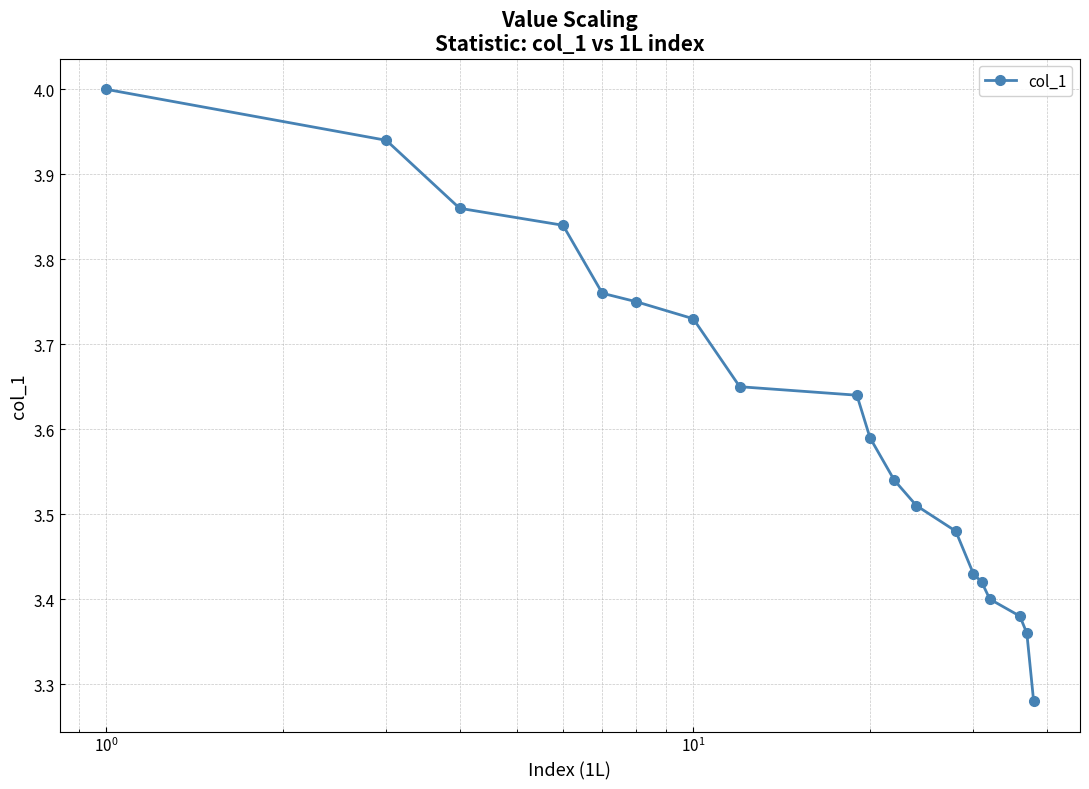

What is the maximum value shown in the chart?

4.0